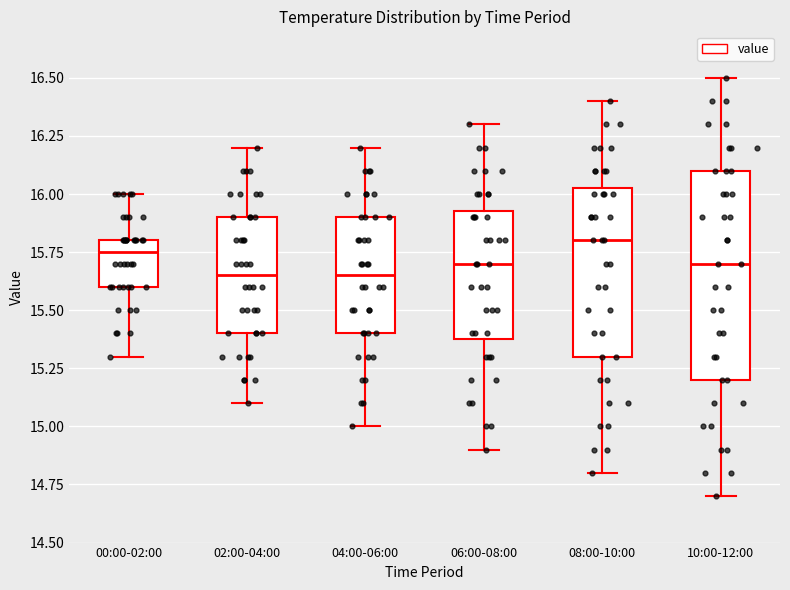

Comparing the boxes themselves (not the whiskers), which one is the tallest?

10:00-12:00